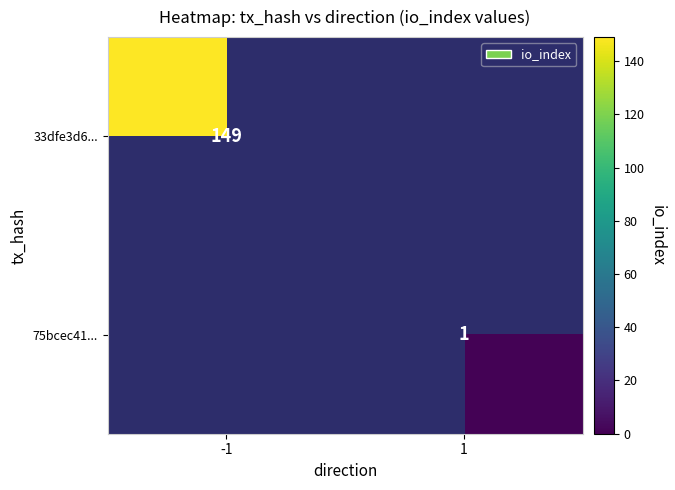

True or false: 75bcec41... has a value of 0 at 1.

False